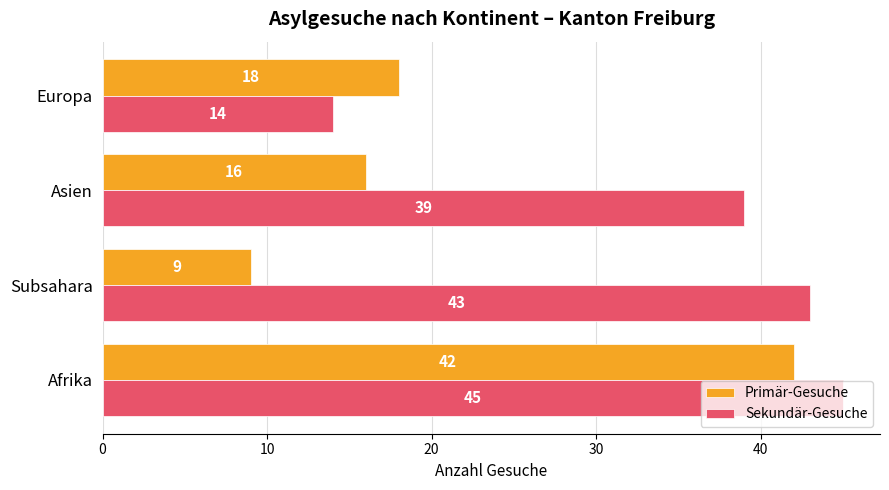

Which series has the largest range (max minus min)?

Primär-Gesuche